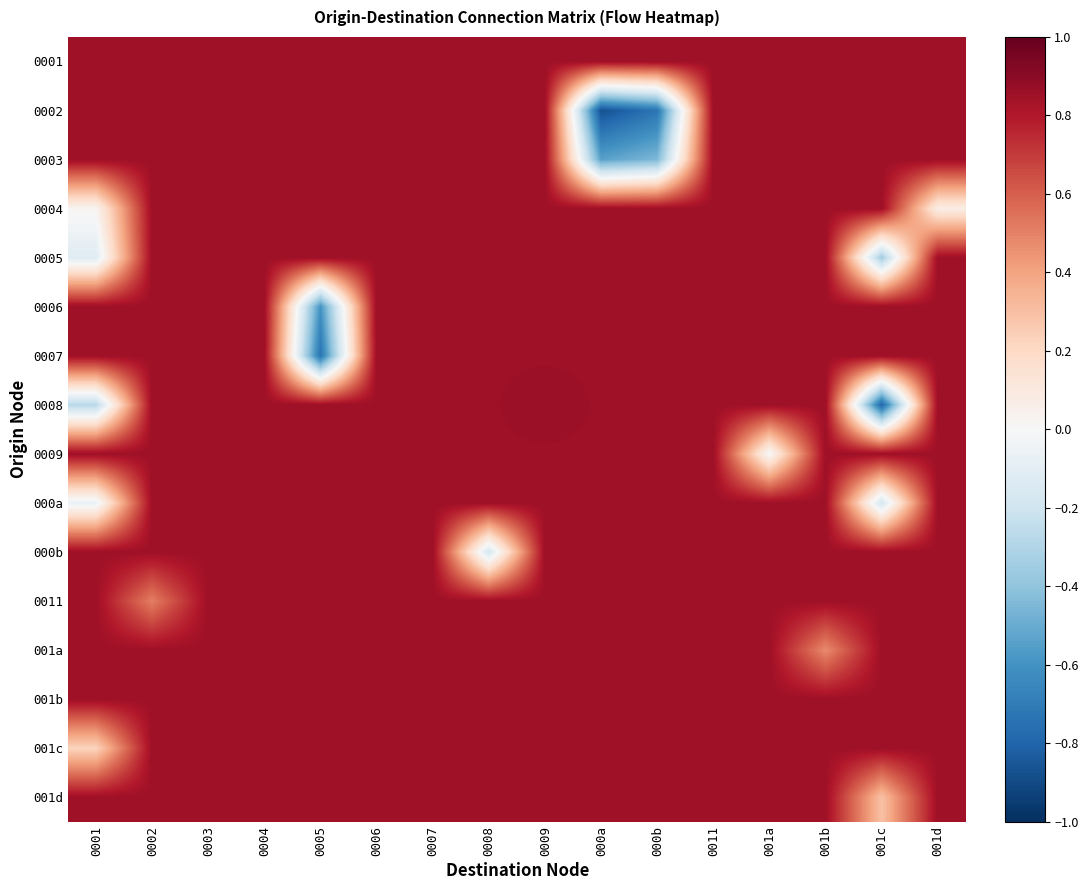

List the series in order of their peak value, highest first.

0008, 0001, 0002, 0003, 0004, 0005, 0006, 0007, 0009, 000a, 000b, 0011, 001a, 001b, 001c, 001d